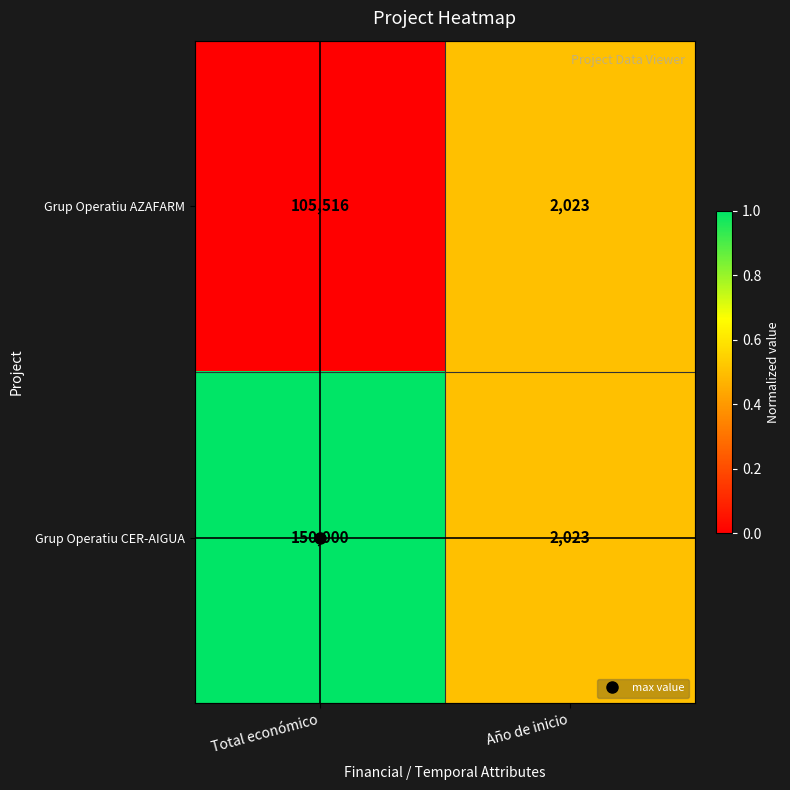

What is the greatest value displayed?

150000